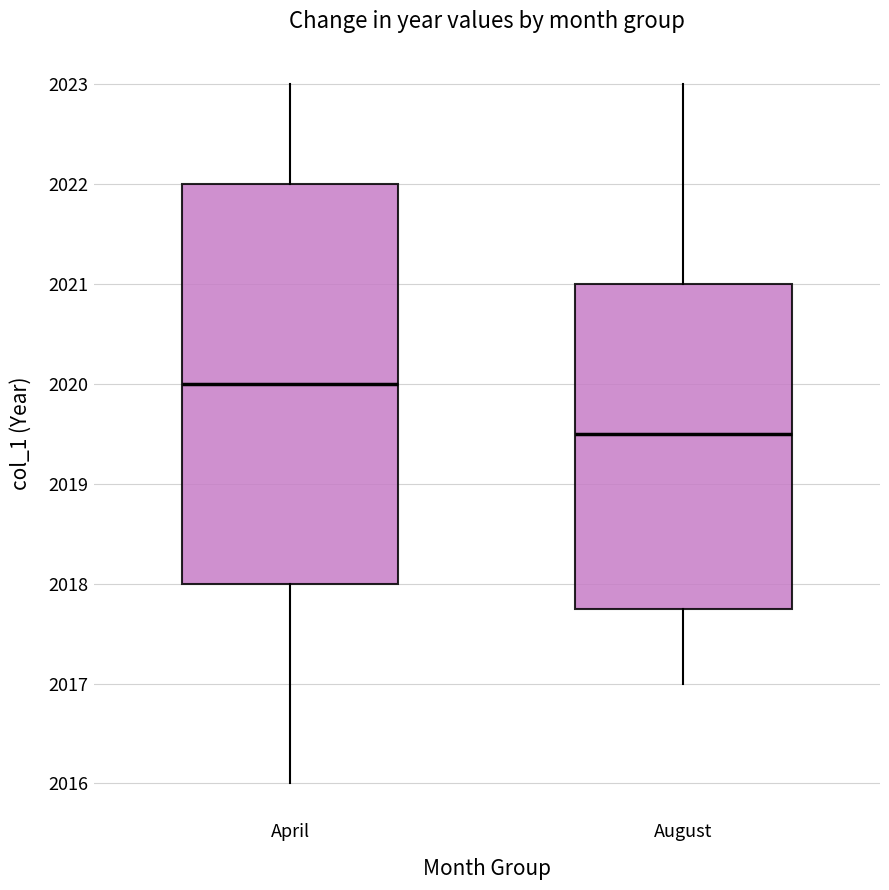

Where does the median line of the box for April sit on the y-axis? The values are not printed on the chart, so give them approximately, as read against the axis.

2020.0